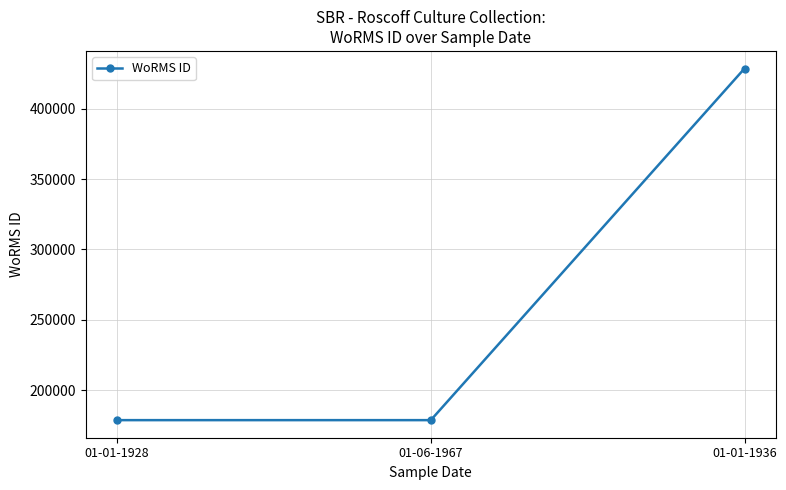

Count the number of data series in this chart.

1